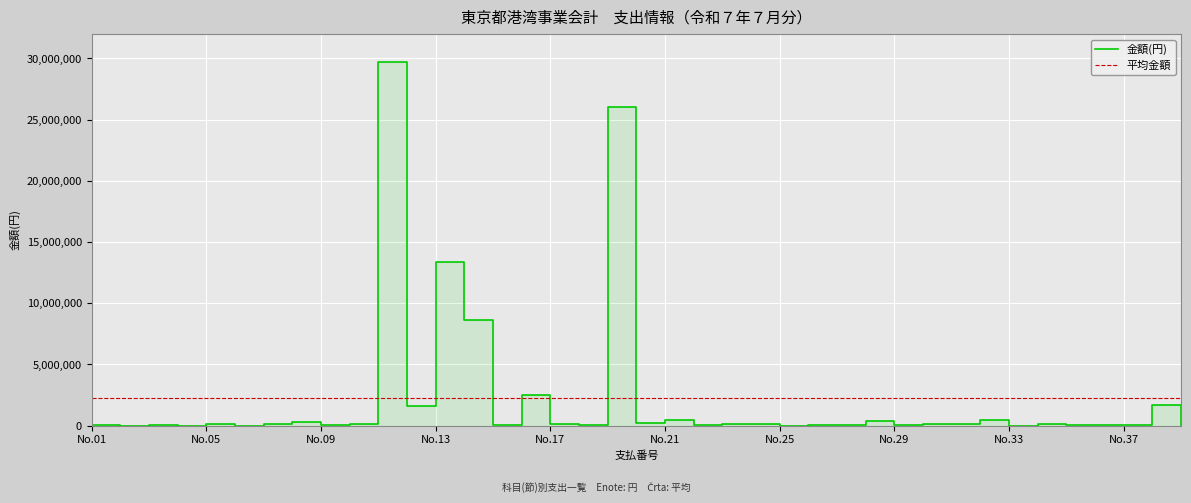

How many lines are shown in the chart?

2